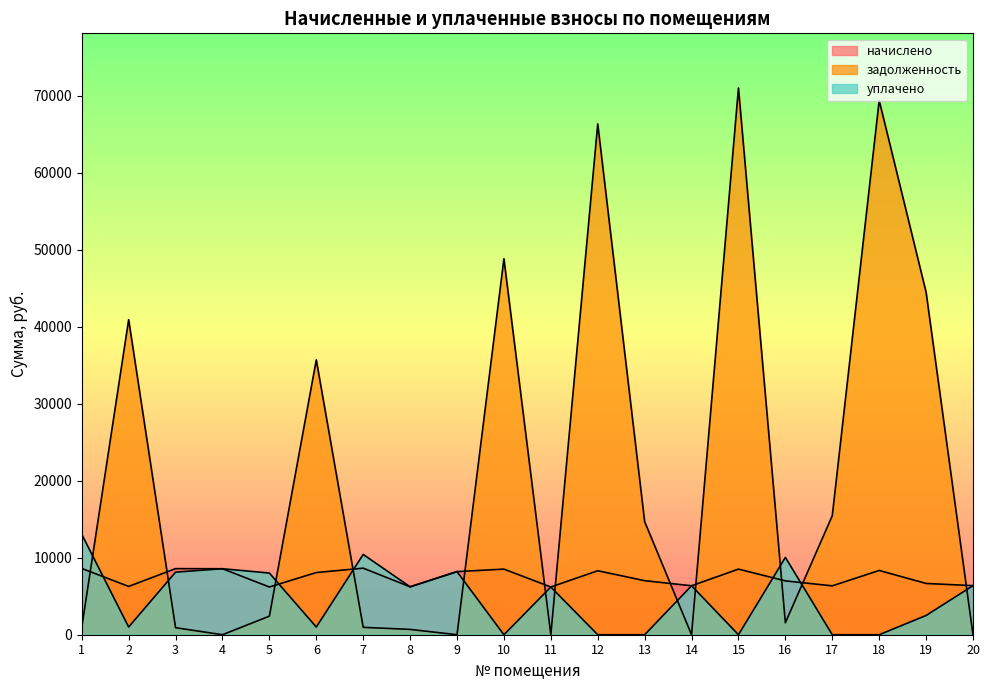

What is the sum of the задолженность values at 17 and 8?

16148.4